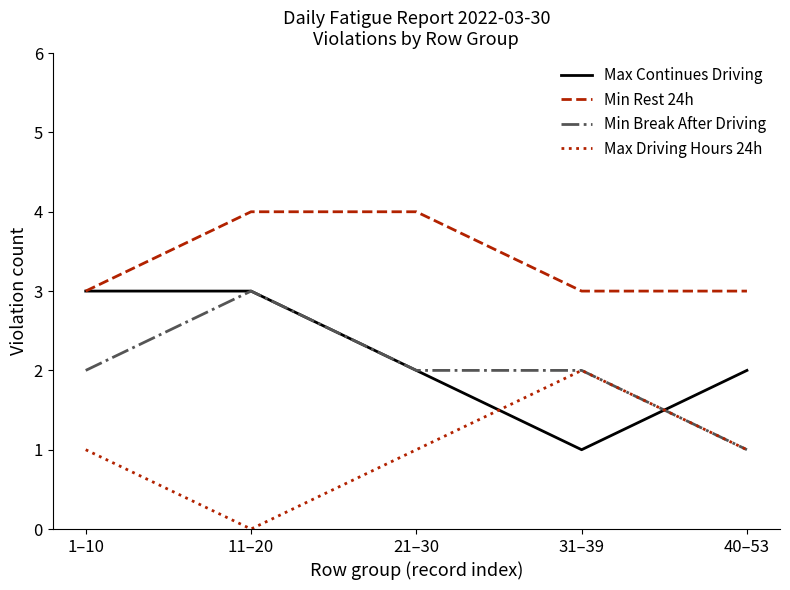

What is the difference between the maximum and minimum values in the Min Rest 24h series?

1